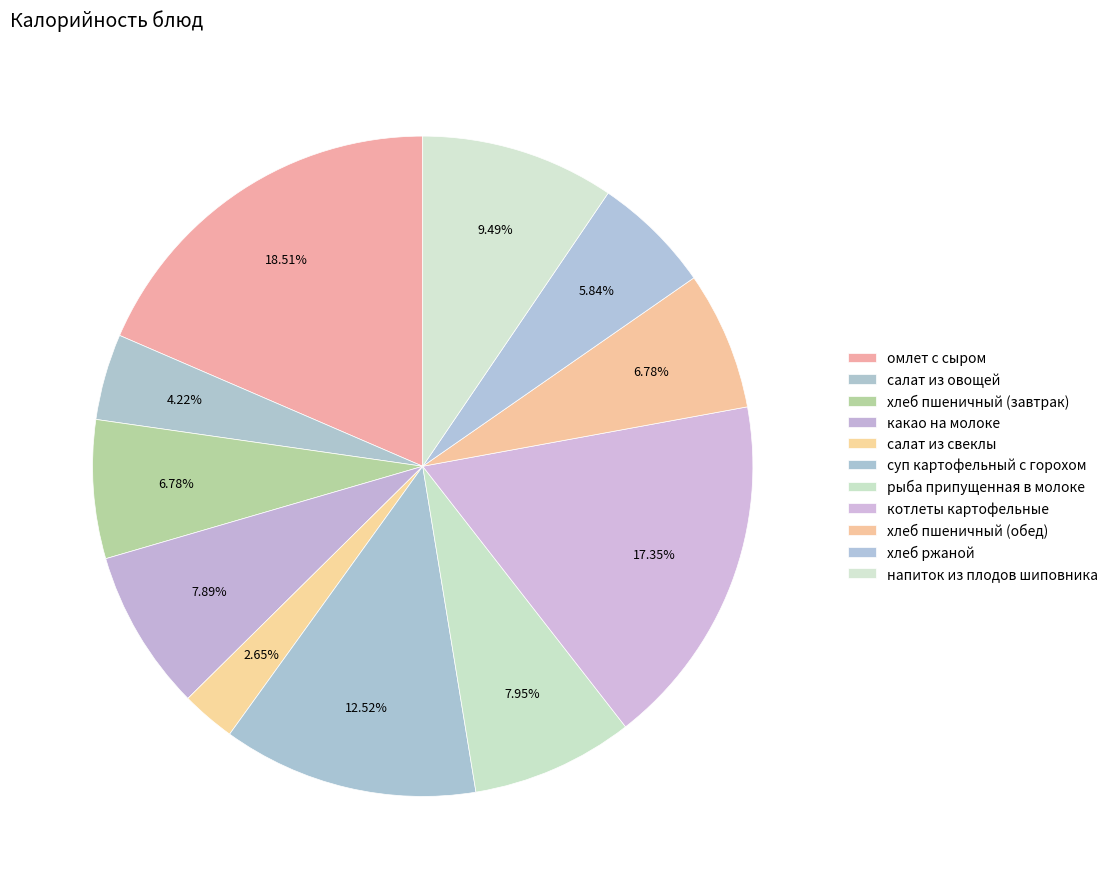

Is there a majority slice in this chart?

No